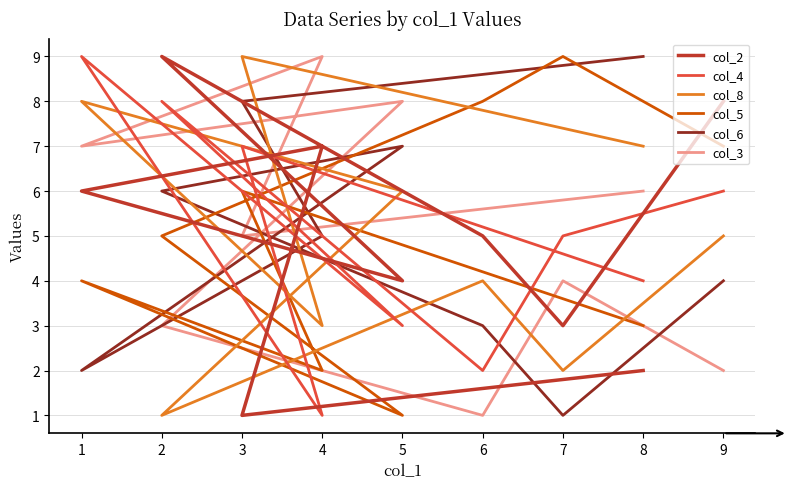

True or false: col_4 and col_5 cross at least once.

True